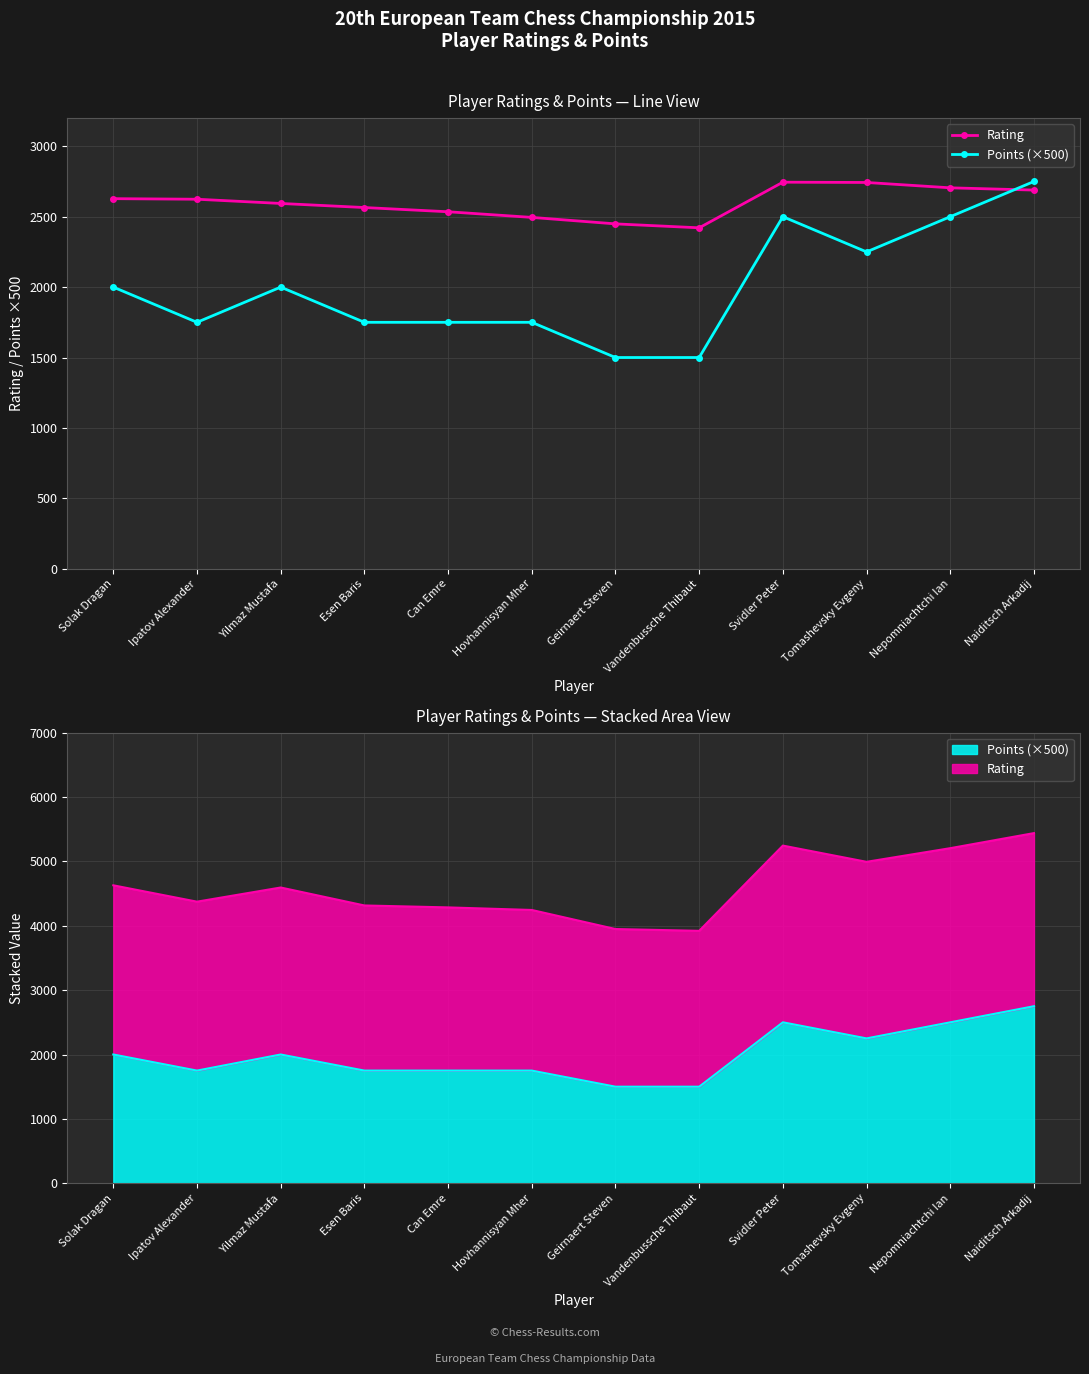

Rank the series by their maximum value, from lowest to highest.

Rating, Points (×500)